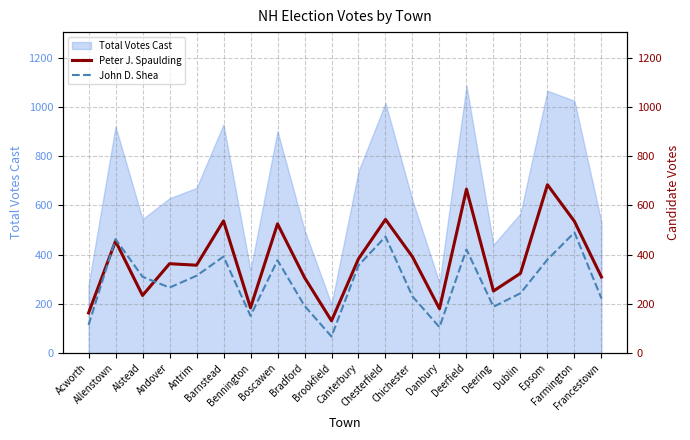

What is the sum of the Peter J. Spaulding values at Danbury and Andover?

543